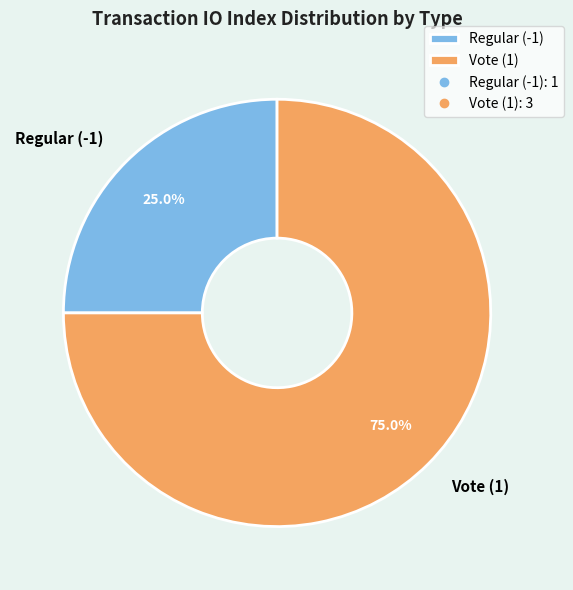

What is the smallest slice in the pie chart?

Regular (-1)